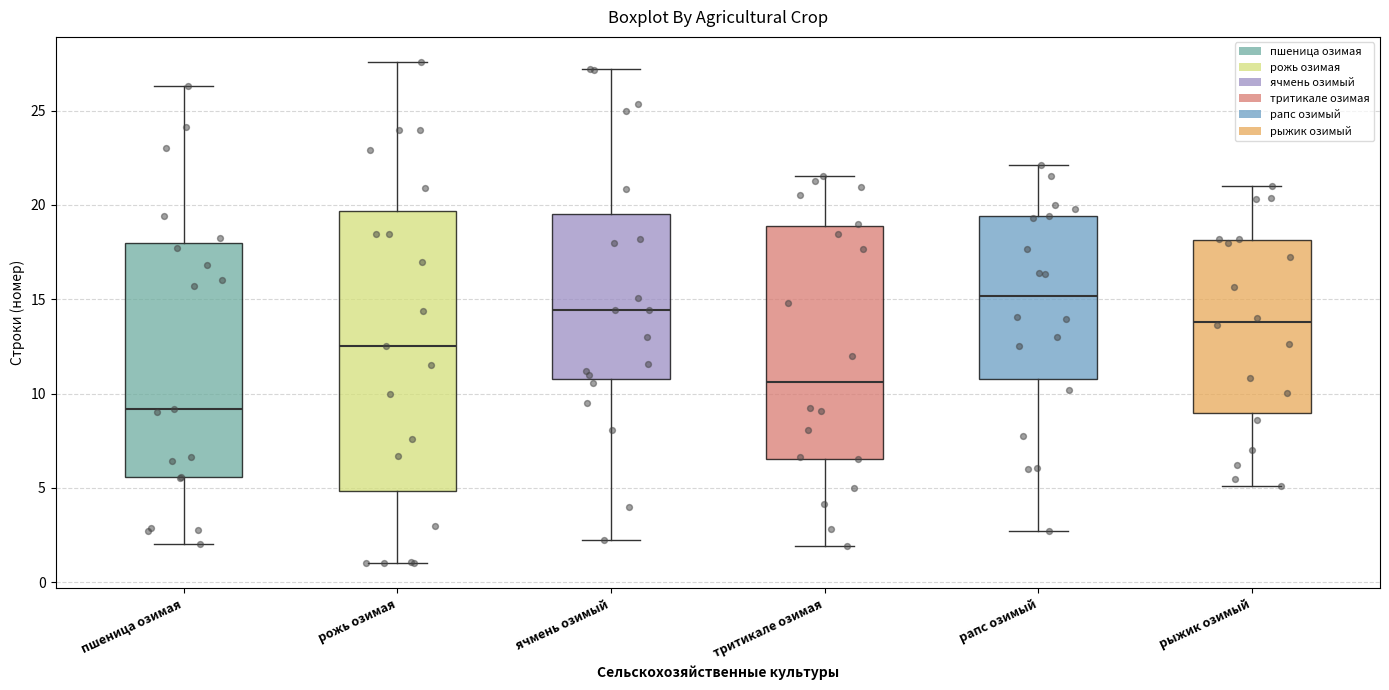

Reading left to right, transcribe this box plot: for each box, give where its median line is, the range the box spans, and where its two whiskers end, as read against the y-axis. The values are not printed on the chart, so give them approximately, as read against the axis.

пшеница озимая: median 9.0, box 5.5 to 18.0, whiskers 2.0 to 26.5
рожь озимая: median 12.5, box 5.0 to 19.5, whiskers 1.0 to 27.5
ячмень озимый: median 14.5, box 11.0 to 19.5, whiskers 2.0 to 27.0
тритикале озимая: median 10.5, box 6.5 to 19.0, whiskers 2.0 to 21.5
рапс озимый: median 15.0, box 11.0 to 19.5, whiskers 2.5 to 22.0
рыжик озимый: median 14.0, box 9.0 to 18.0, whiskers 5.0 to 21.0